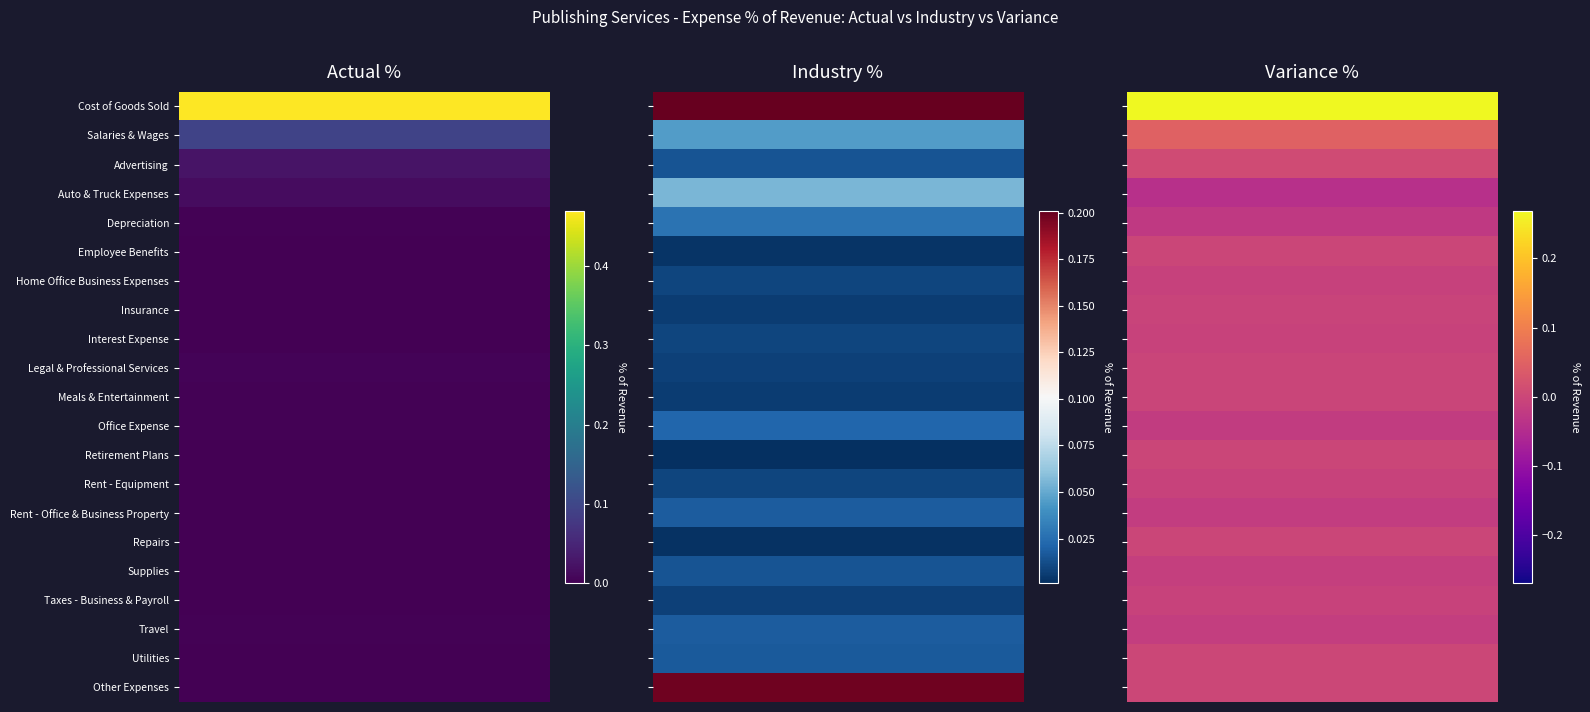

Reading right to left, list all the values displayed in this chart.

Actual %: Other Expenses=0.0	Utilities=0.0	Travel=0.0	Taxes - Business & Payroll=0.0	Supplies=0.0	Repairs=0.0	Rent - Office & Business Property=0.0	Rent - Equipment=0.0	Retirement Plans=0.0	Office Expense=0.0	Meals & Entertainment=0.0	Legal & Professional Services=0.0	Interest Expense=0.0	Insurance=0.0	Home Office Business Expenses=0.0	Employee Benefits=0.0	Depreciation=0.0	Auto & Truck Expenses=0.0	Advertising=0.0	Salaries & Wages=0.1	Cost of Goods Sold=0.5
Industry %: Other Expenses=0.2	Utilities=0.0	Travel=0.0	Taxes - Business & Payroll=0.0	Supplies=0.0	Repairs=0.0	Rent - Office & Business Property=0.0	Rent - Equipment=0.0	Retirement Plans=0.0	Office Expense=0.0	Meals & Entertainment=0.0	Legal & Professional Services=0.0	Interest Expense=0.0	Insurance=0.0	Home Office Business Expenses=0.0	Employee Benefits=0.0	Depreciation=0.0	Auto & Truck Expenses=0.1	Advertising=0.0	Salaries & Wages=0.0	Cost of Goods Sold=0.2
Variance %: Other Expenses=0.0	Utilities=0.0	Travel=-0.0	Taxes - Business & Payroll=-0.0	Supplies=-0.0	Repairs=-0.0	Rent - Office & Business Property=-0.0	Rent - Equipment=-0.0	Retirement Plans=-0.0	Office Expense=-0.0	Meals & Entertainment=-0.0	Legal & Professional Services=-0.0	Interest Expense=-0.0	Insurance=-0.0	Home Office Business Expenses=-0.0	Employee Benefits=-0.0	Depreciation=-0.0	Auto & Truck Expenses=-0.0	Advertising=0.0	Salaries & Wages=0.0	Cost of Goods Sold=0.3